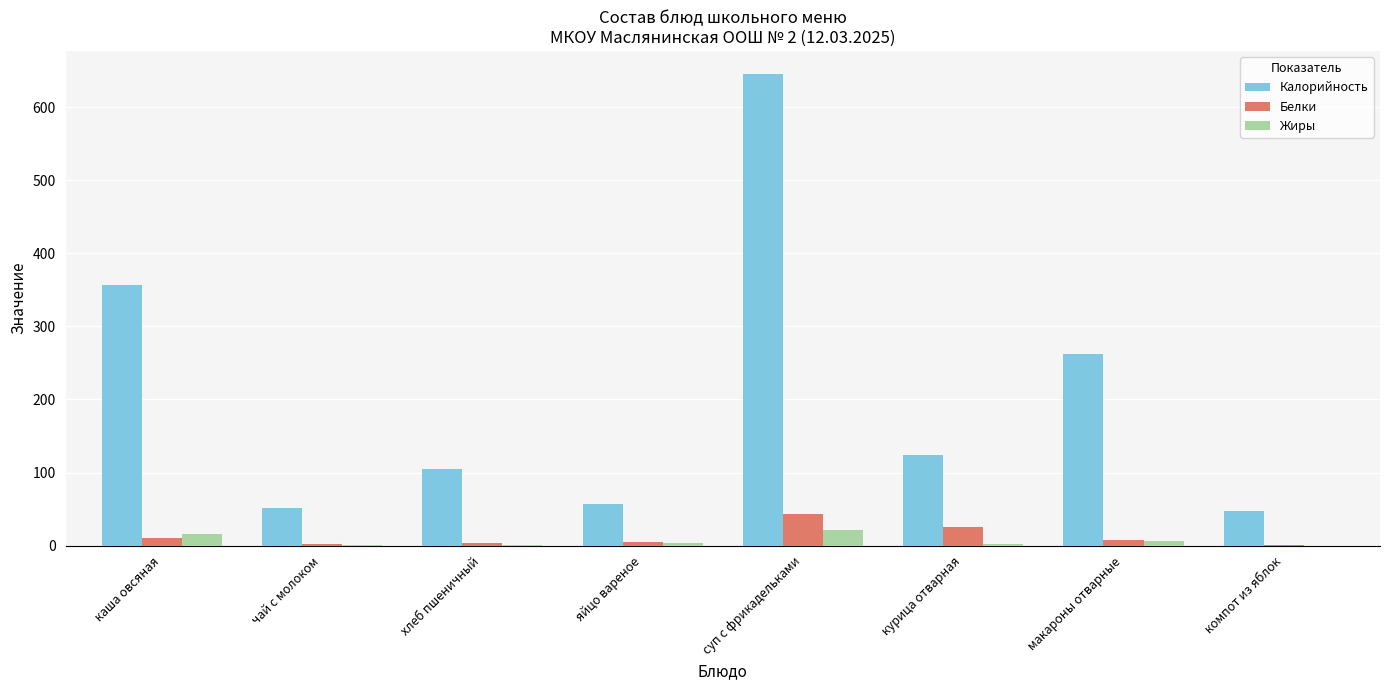

What is the maximum value shown in the chart?

645.0